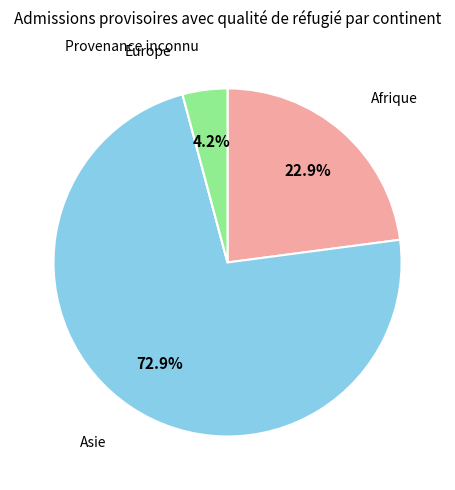

Does any single category account for the majority?

Yes